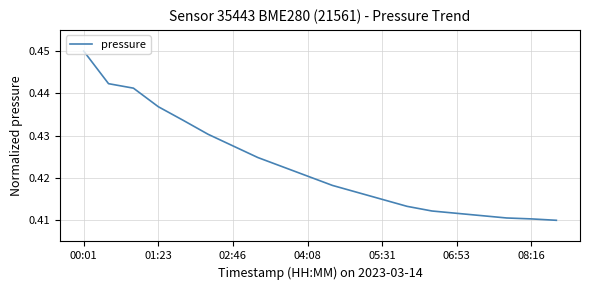

True or false: there are more than 0 points higher than both neighbors.

False